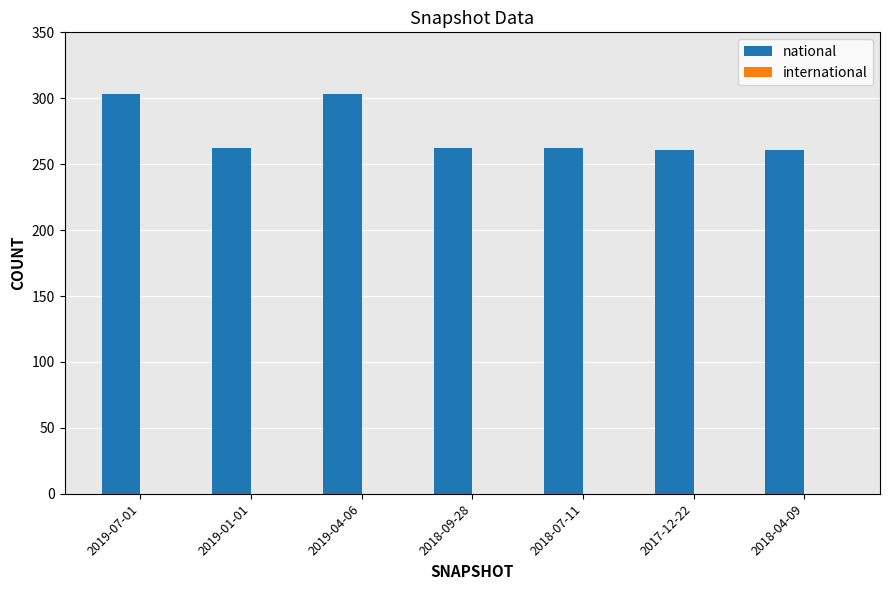

The value at 2017-12-22 is 419. True or false?

False